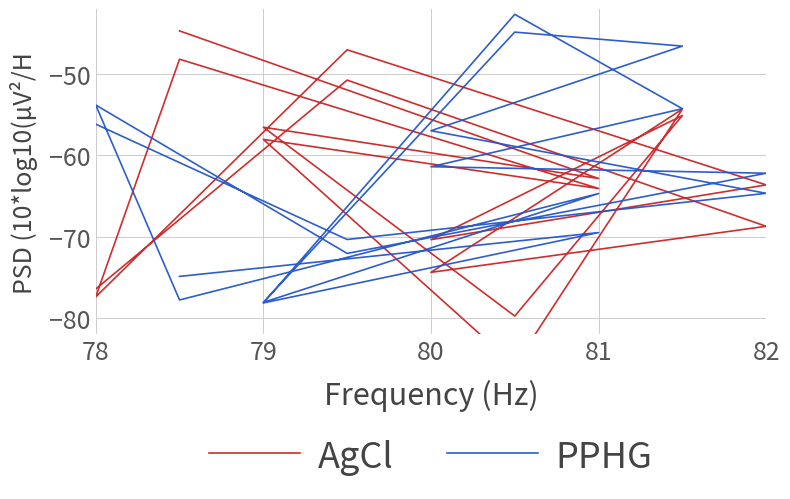

What are all the series names shown in the legend?

AgCl, PPHG